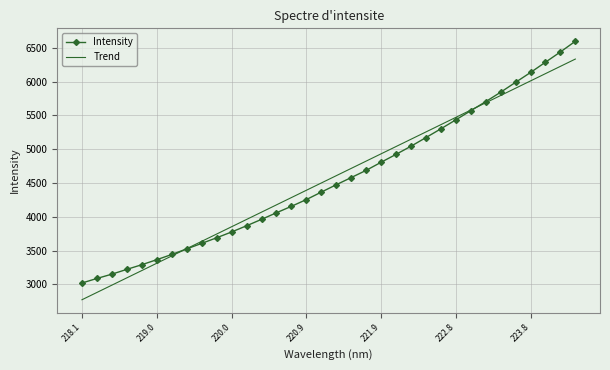

What is the difference between the second highest and second lowest values in the Intensity series?

3348.2